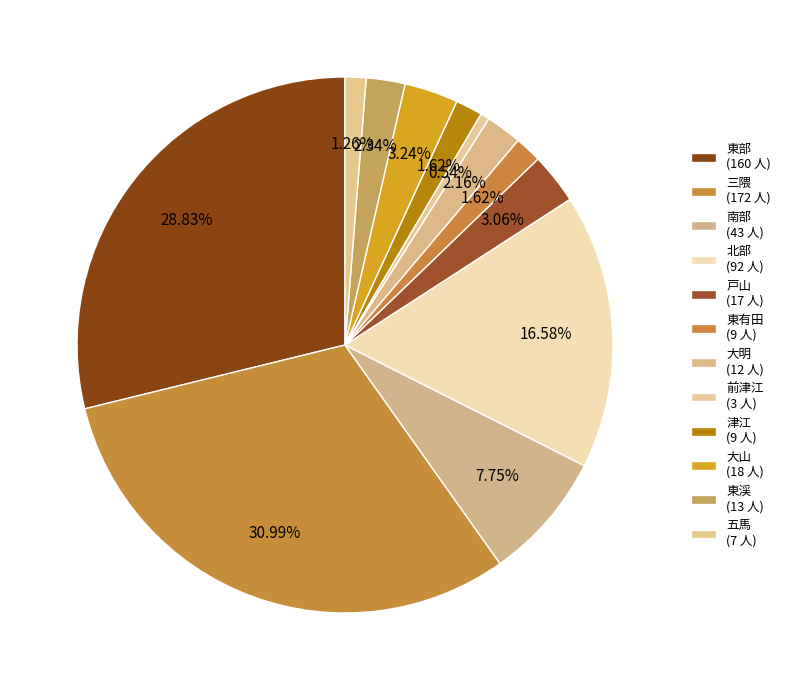

To the nearest percent, what is the difference between the largest and smallest slice percentages?

30%